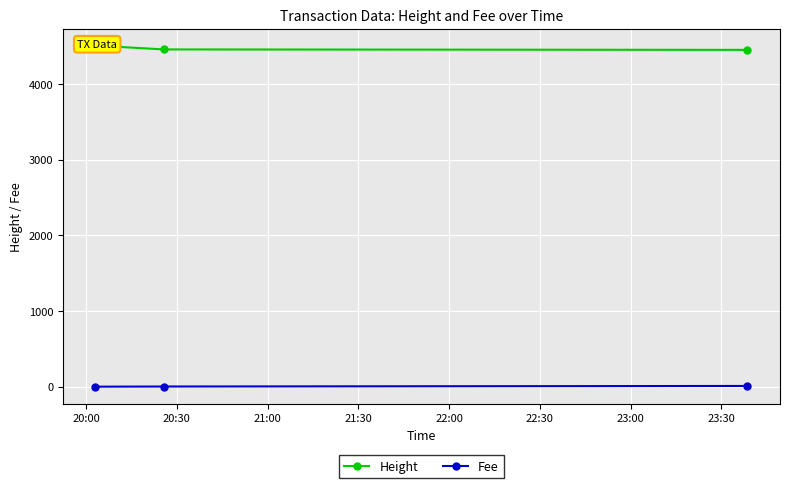

What is the label of the 3rd point from the right?

20:00